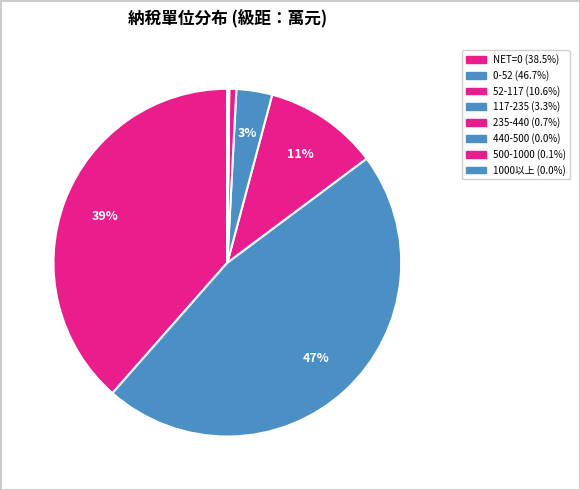

Is it true that 440-500 is 9% of the pie?

False